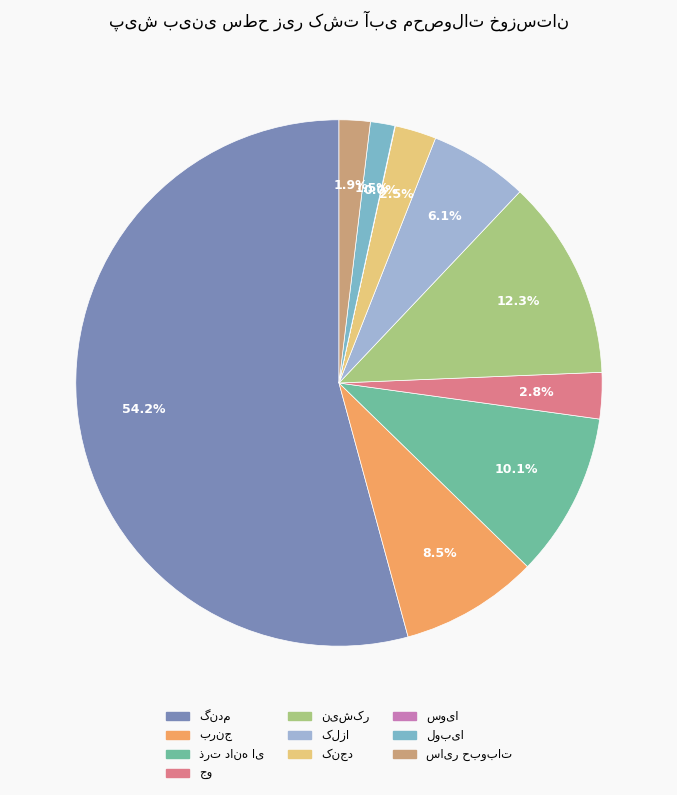

Is there any slice that represents more than half of the pie?

Yes